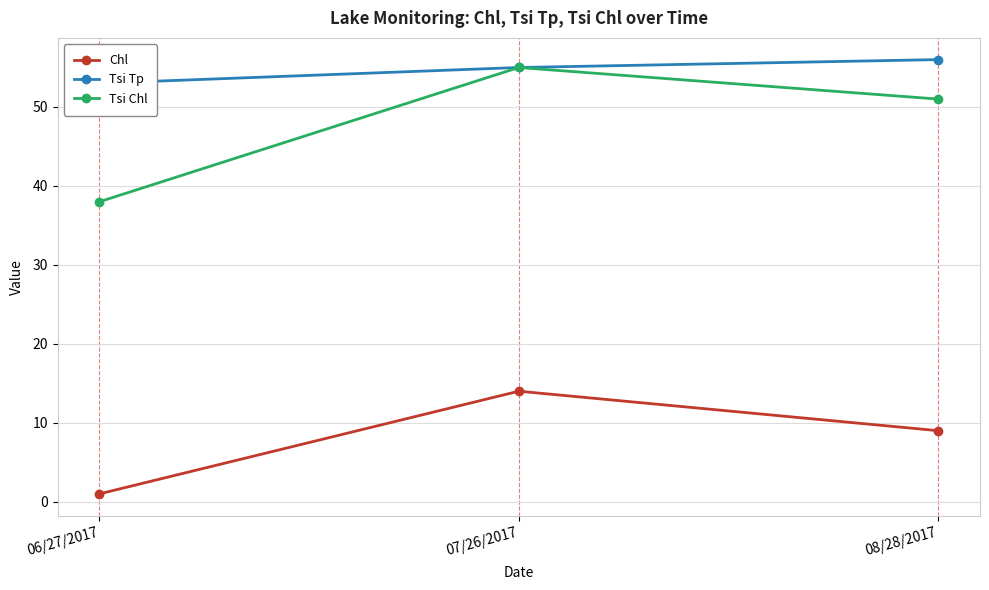

What is the difference between the maximum and minimum values in the Tsi Tp series?

3